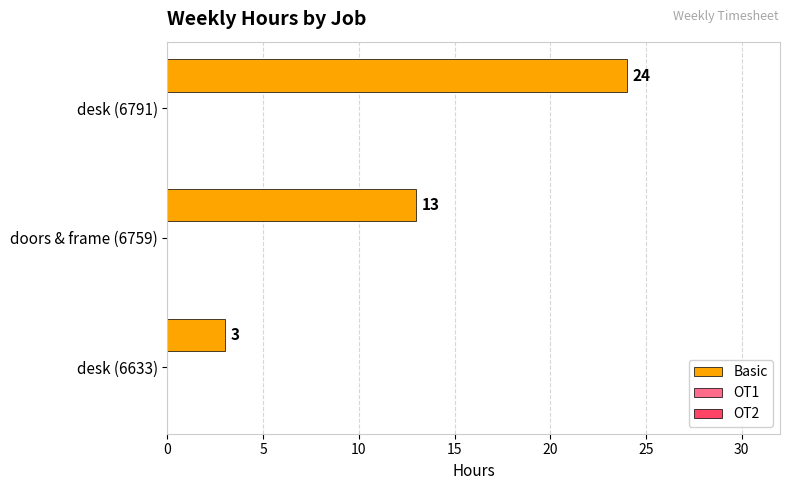

Which has a higher value, desk (6791) or doors & frame (6759)?

desk (6791)